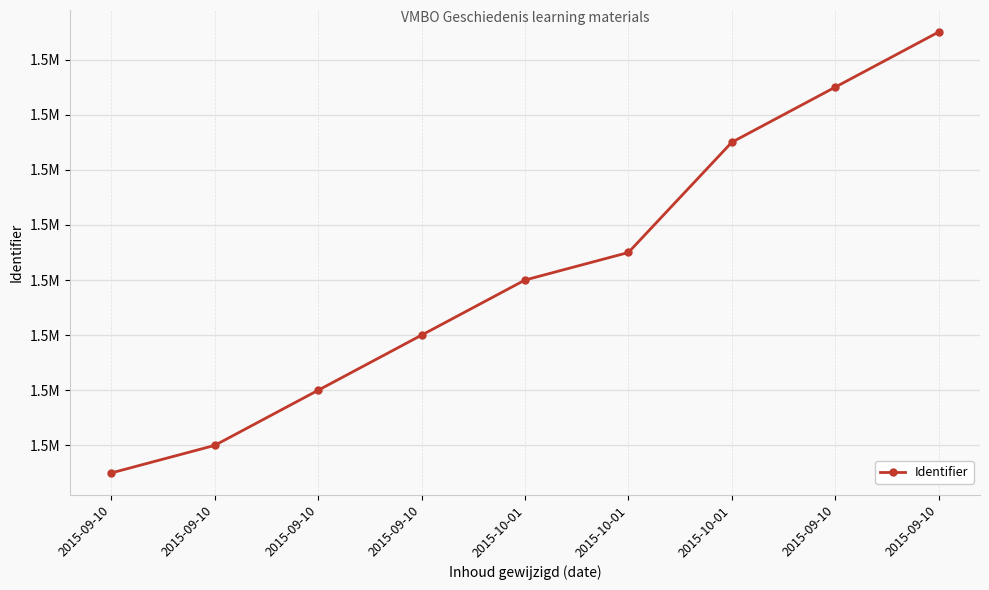

Rank the categories by value from highest to lowest.

2015-09-10, 2015-09-10, 2015-10-01, 2015-10-01, 2015-10-01, 2015-09-10, 2015-09-10, 2015-09-10, 2015-09-10